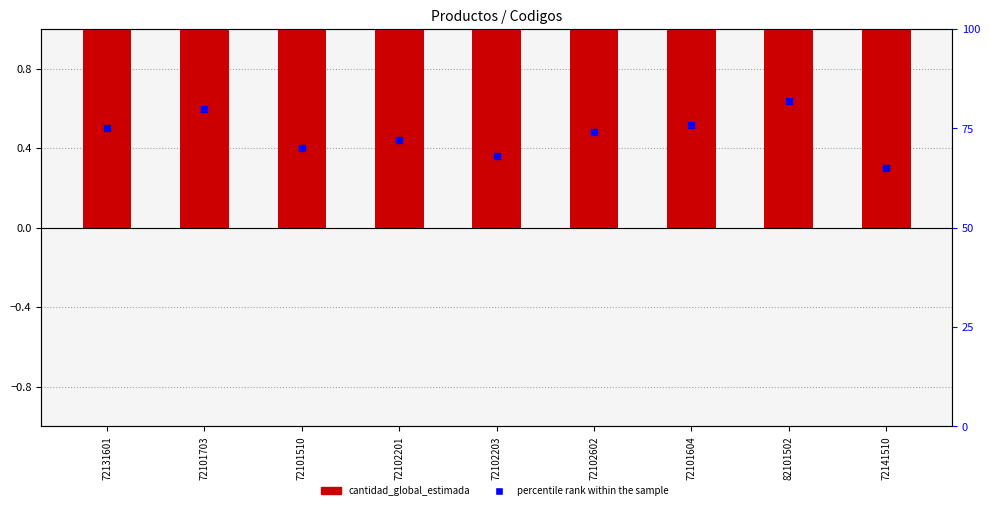

What is the total value across all series at 72101510?

71